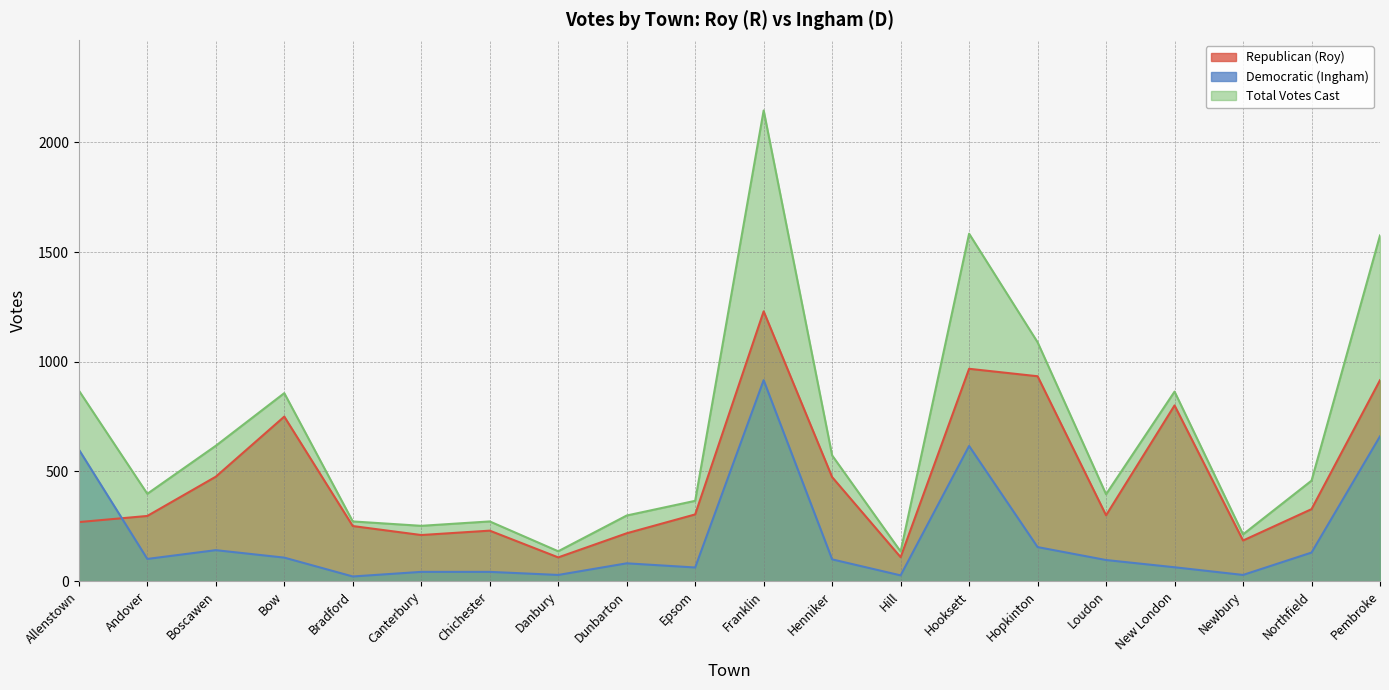

Reading right to left, extract all data points from this chart.

Republican (Roy): 916	328	185	801	300	934	968	109	474	1230	304	218	108	230	210	251	750	476	297	269
Democratic (Ingham): 660	130	28	63	96	155	616	26	99	916	62	81	28	42	42	21	107	141	101	600
Total Votes Cast: 1576	458	213	864	396	1089	1584	135	573	2146	366	299	136	272	252	272	857	617	398	869